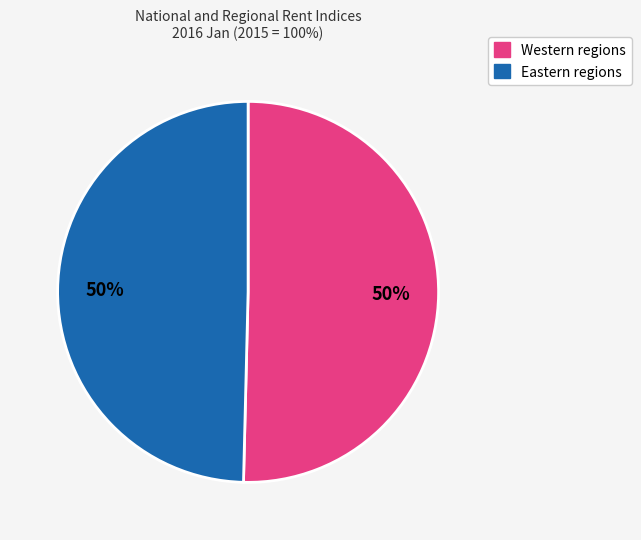

How many segments does this pie chart have?

2